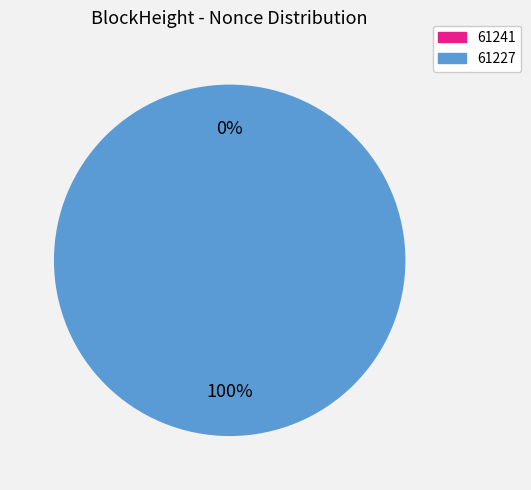

Rank the categories by value from lowest to highest.

61241, 61227